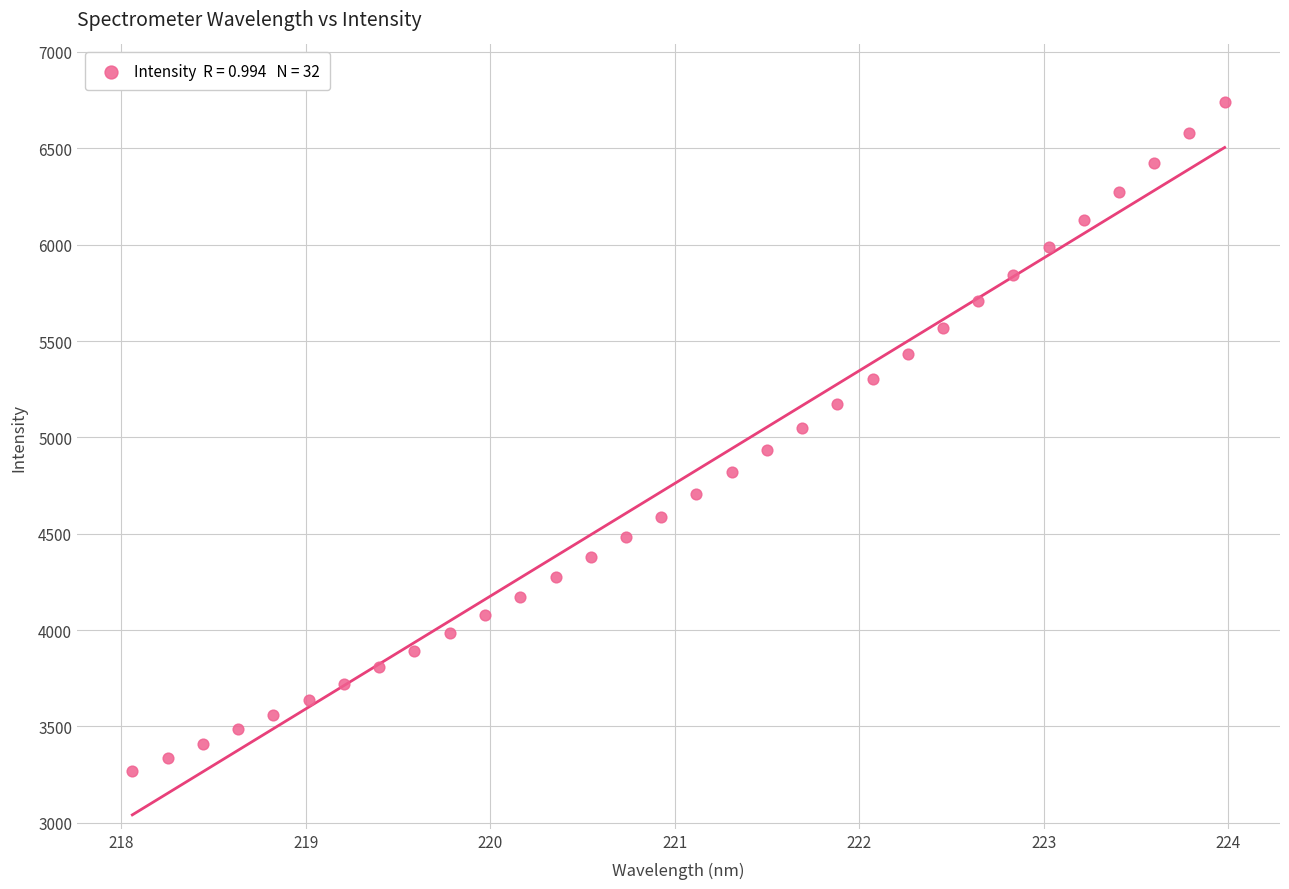

What is the range of Y values (max minus min)?

3470.3